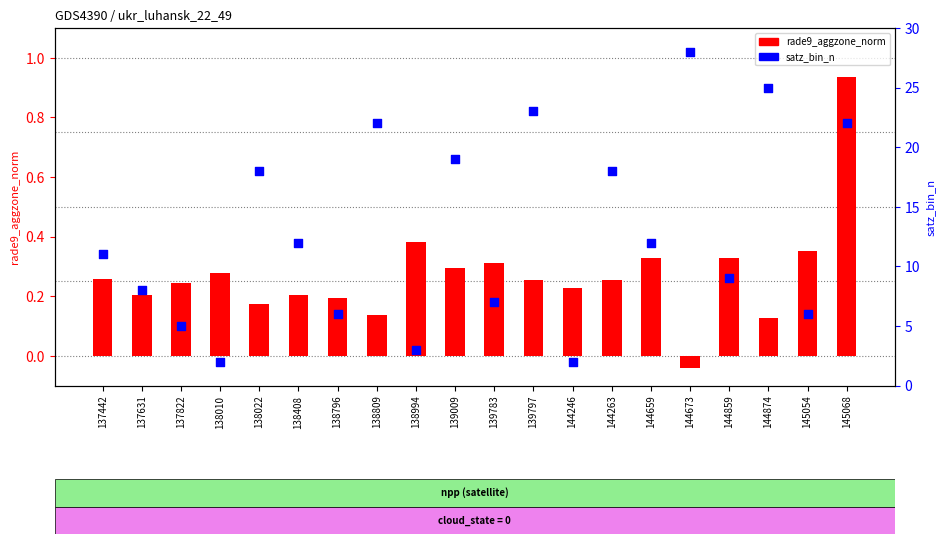

What is the total value across all series at 137631?

8.2